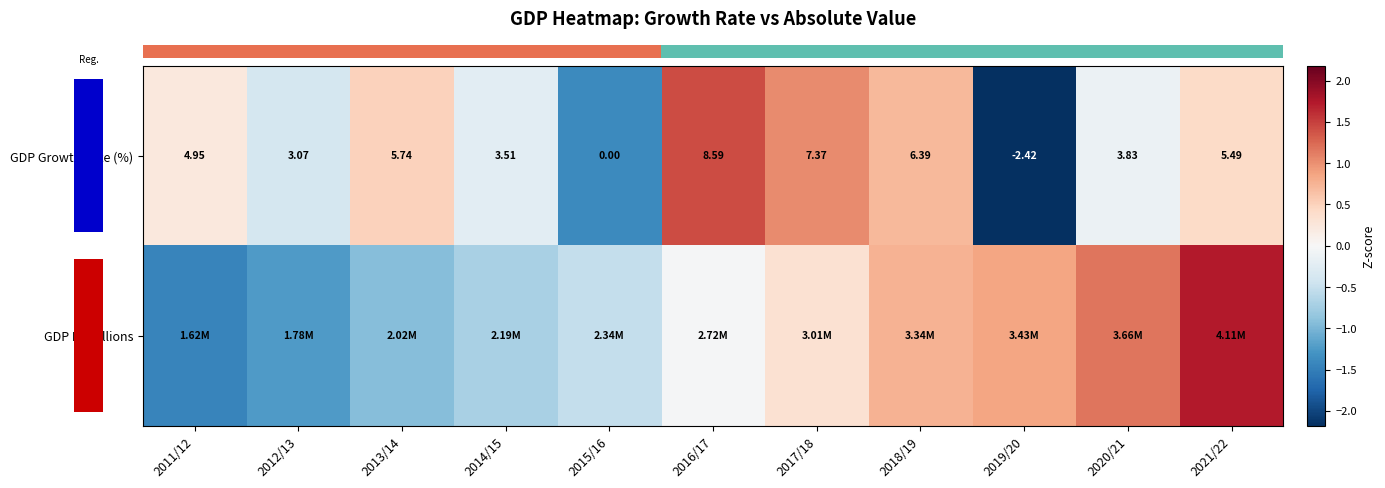

At which category is the sum across all series the highest?

2021/22